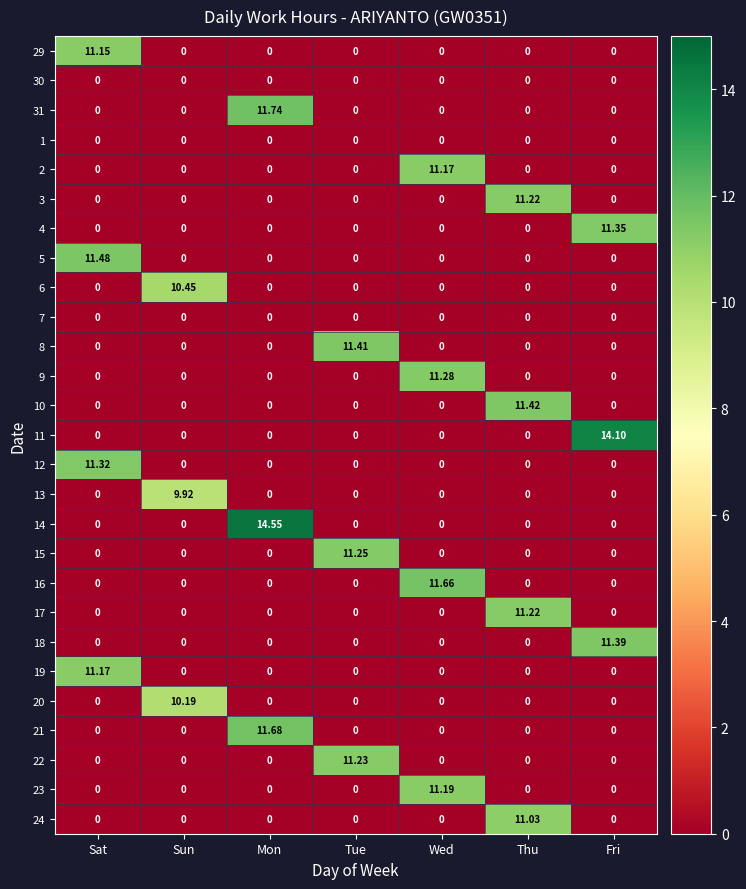

At how many categories does at least one series exceed 9?

7